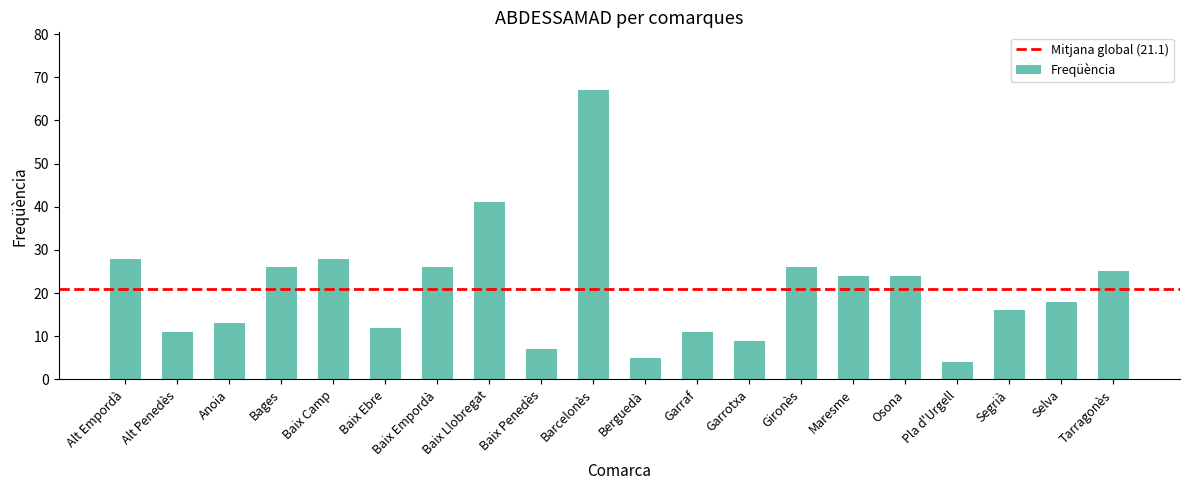

Which category has the lowest value across all series?

Pla d'Urgell